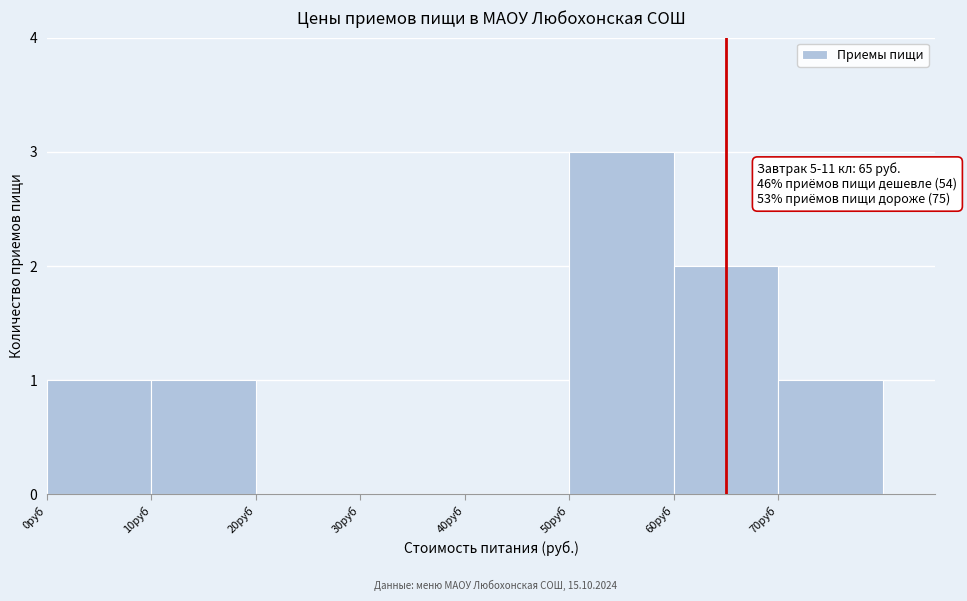

Which range on the x-axis has the tallest bar?

50 to 60